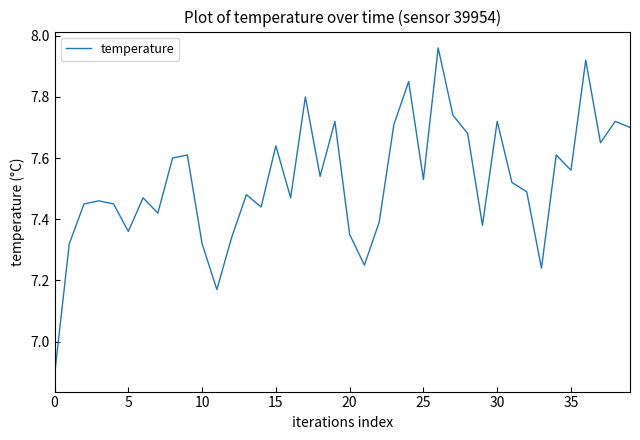

What is the difference between the maximum and minimum values?

1.1